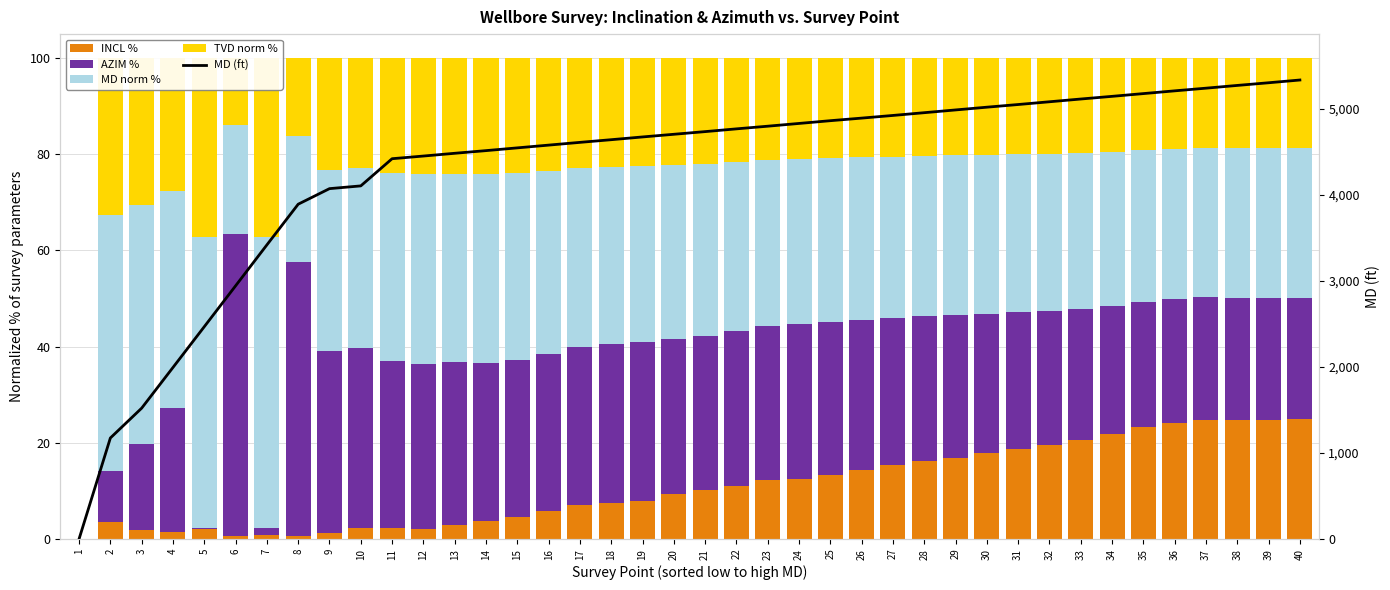

Does the chart contain any negative values?

No